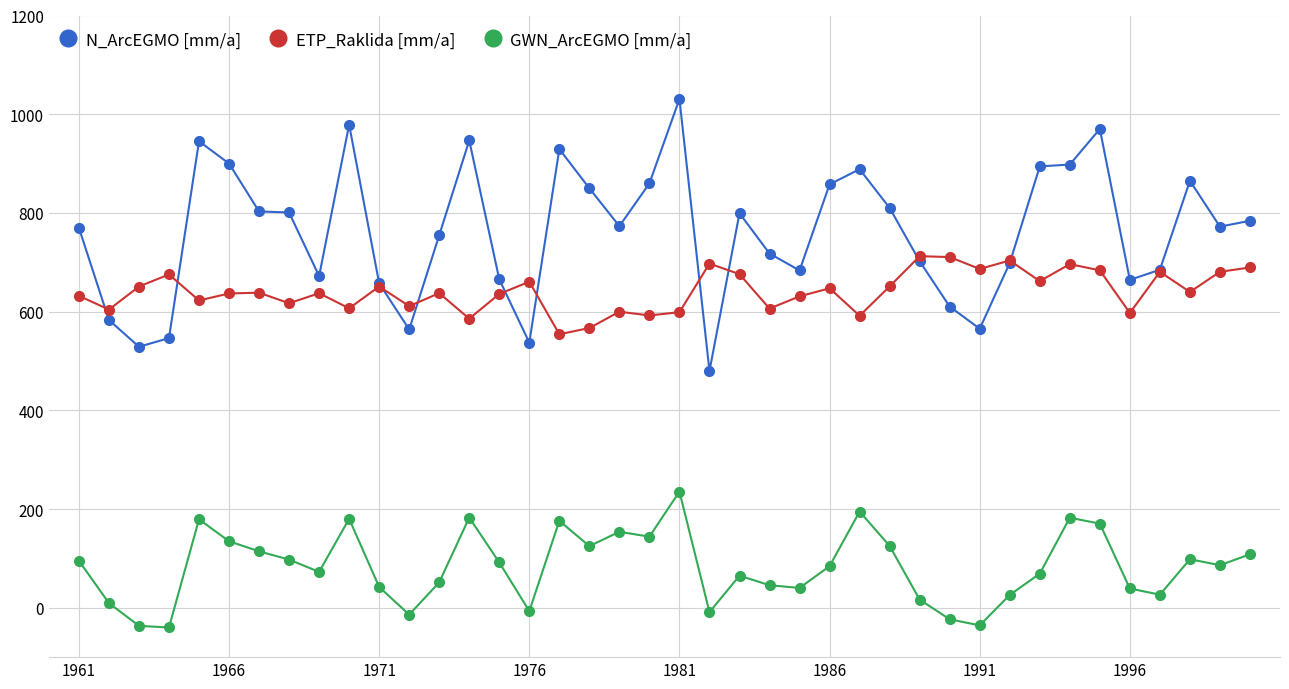

What is the average value of the GWN_ArcEGMO [mm/a] series?

82.5